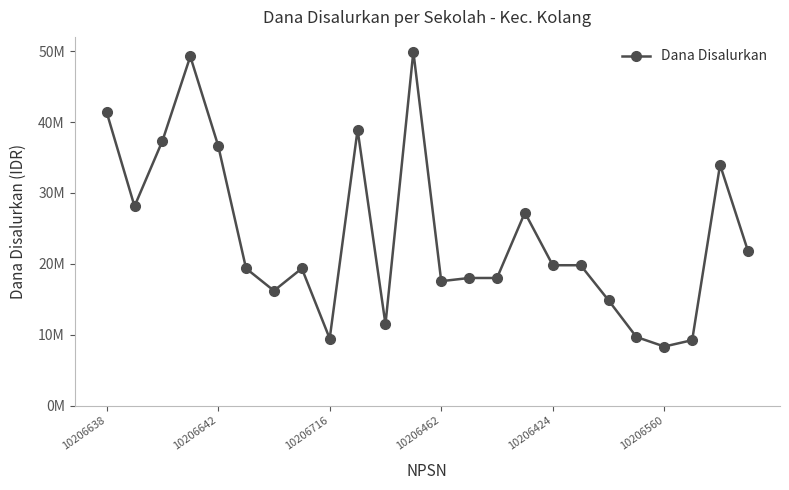

Does the chart have visible grid lines?

No